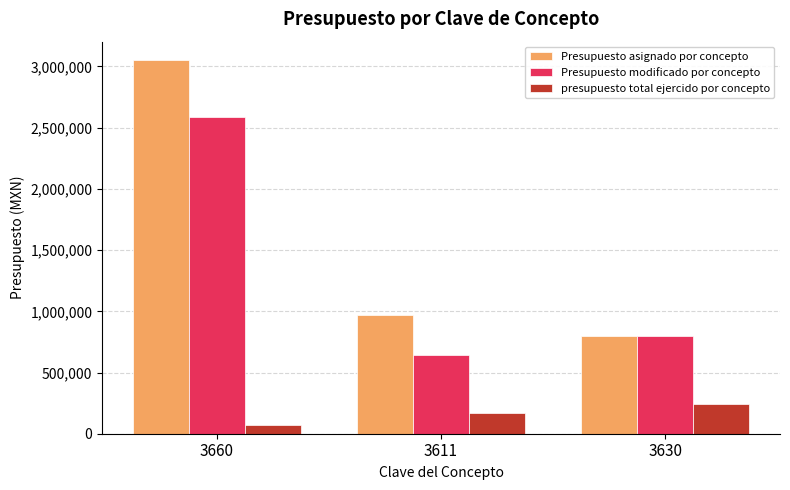

At which label is presupuesto total ejercido por concepto closest to 159382?

3611